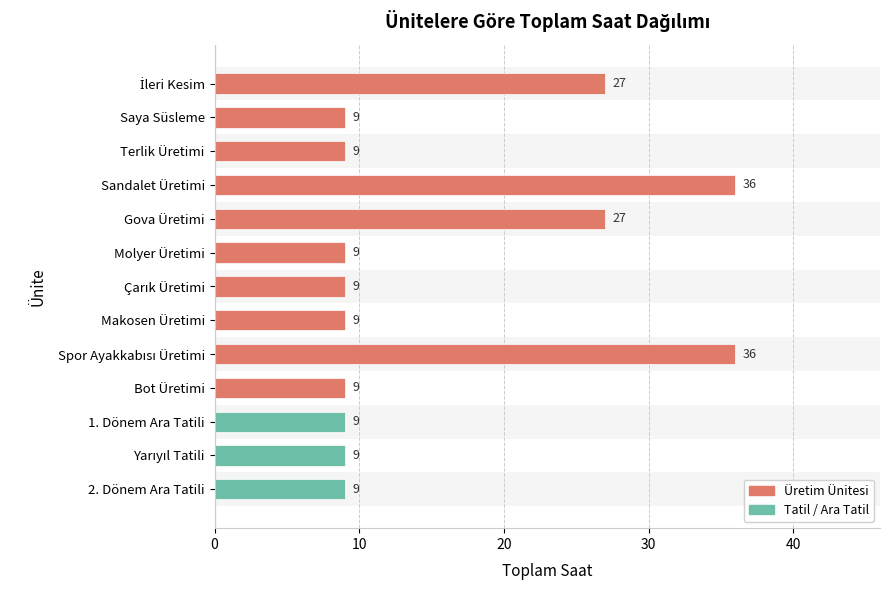

What is the difference between the maximum and minimum values?

27